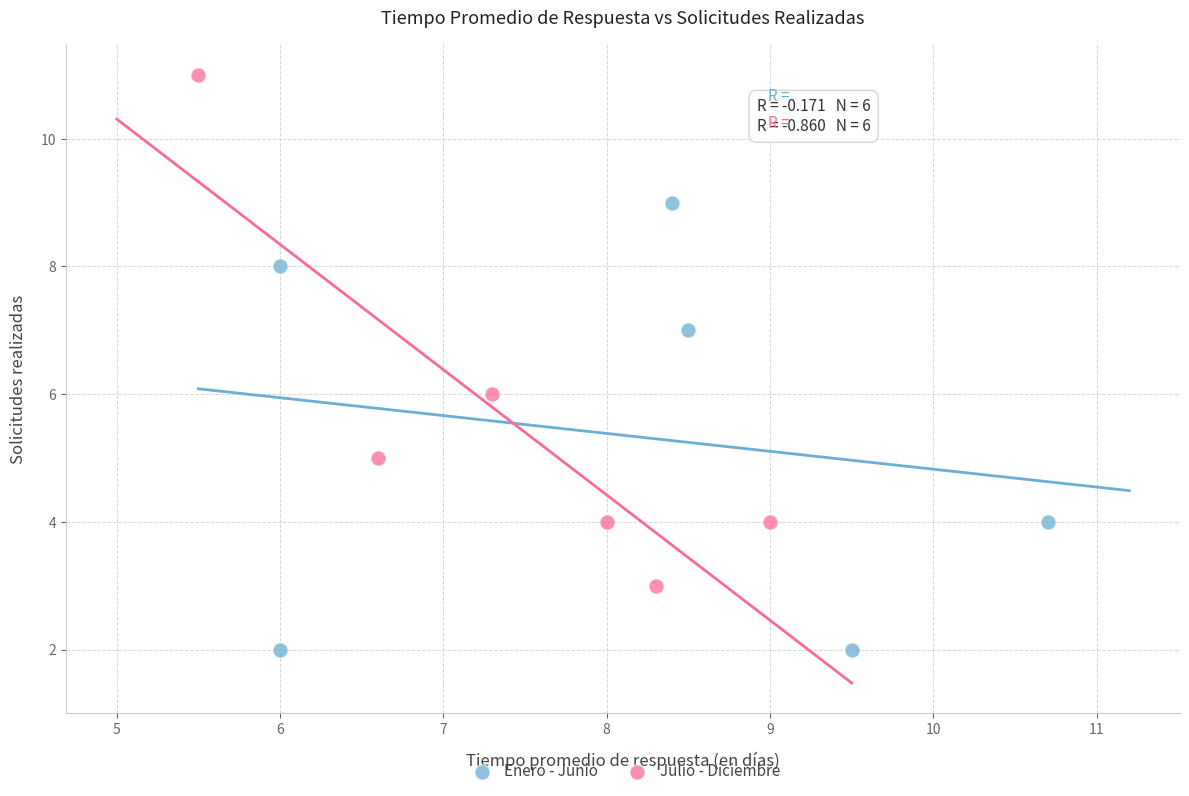

Which series contains the lowest Y value?

Enero - Junio